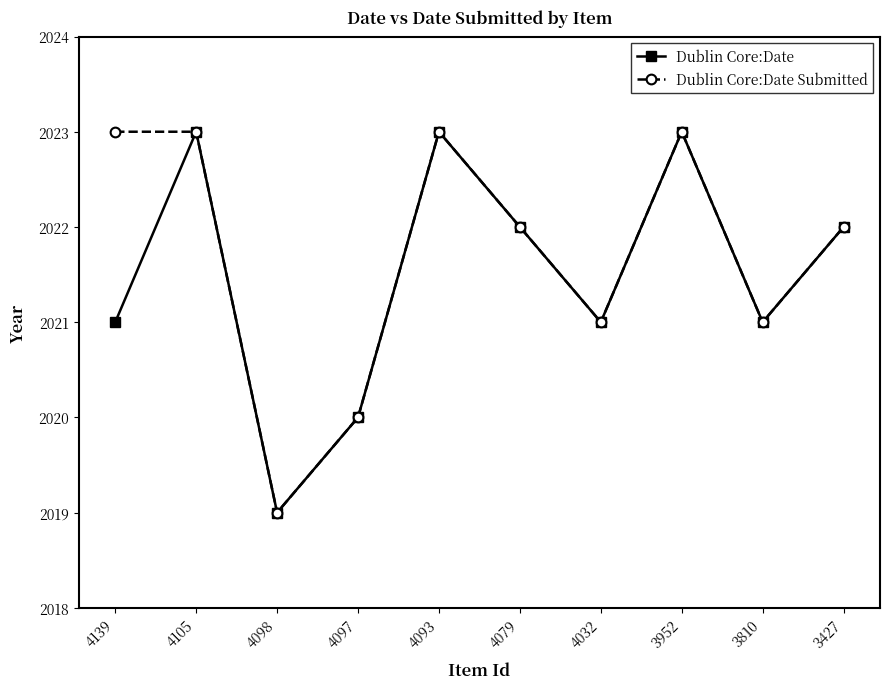

Which series changed the most between 4139 and 4105?

Dublin Core:Date